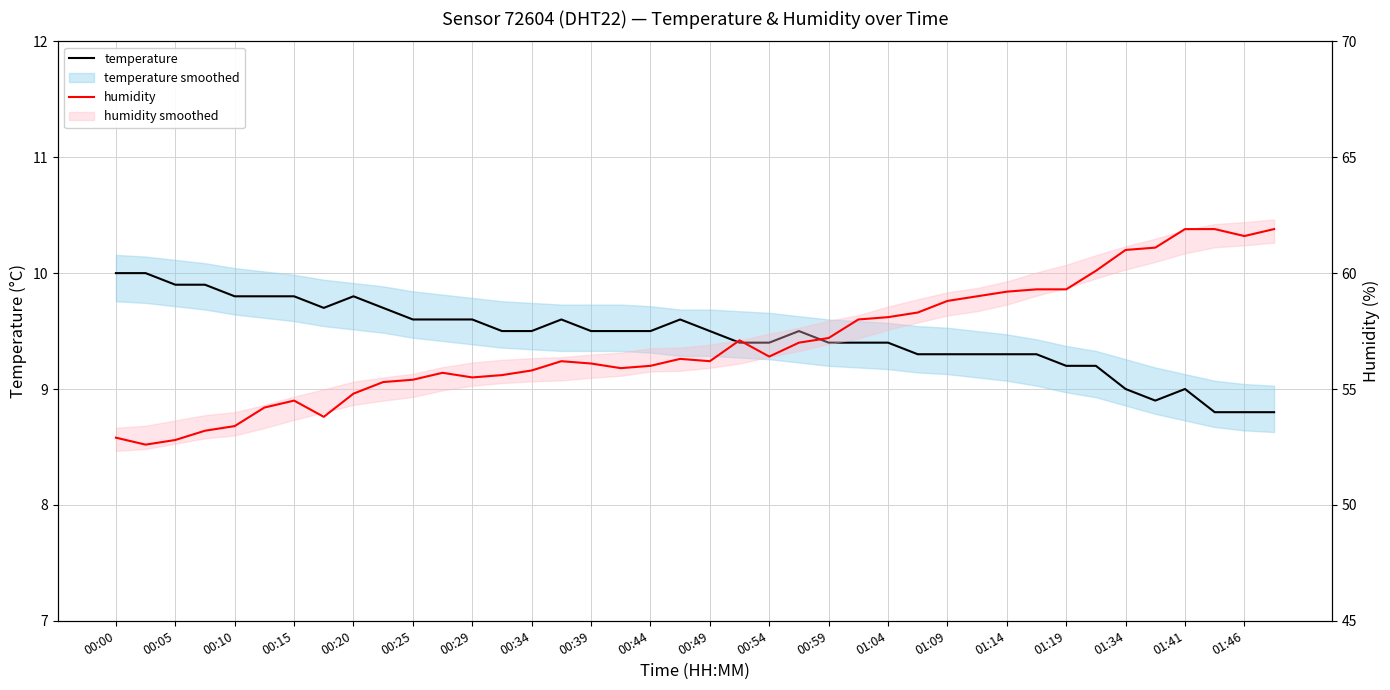

True or false: temperature has a value of 16.5 at 00:25.

False